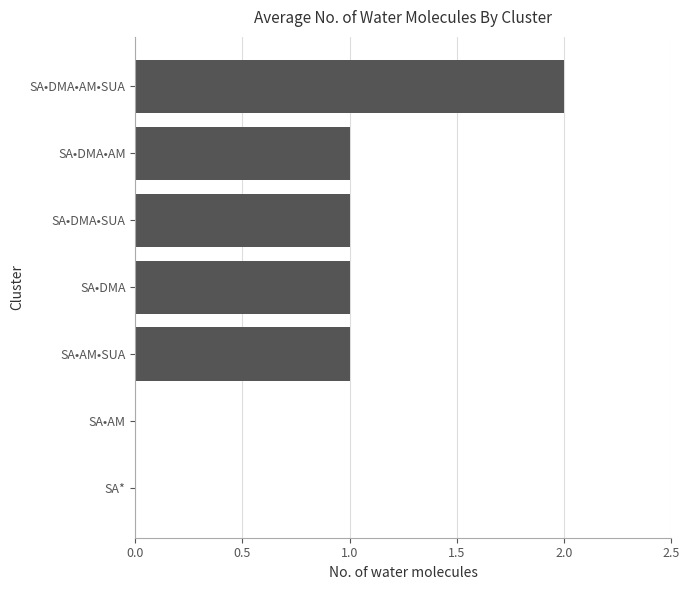

Between SA•DMA•AM and SA*, which is larger?

SA•DMA•AM